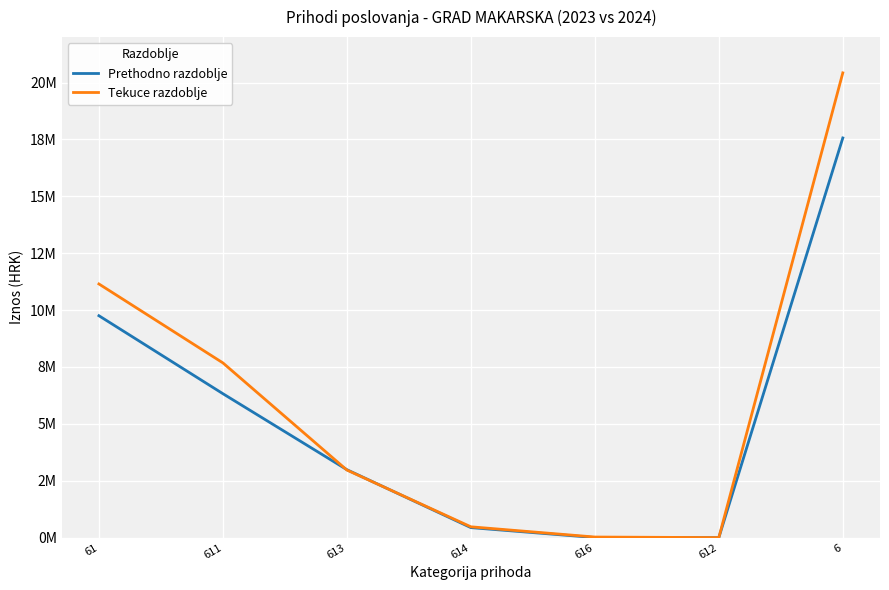

True or false: Tekuce razdoblje has a value of 11149375.4 at 61.

True